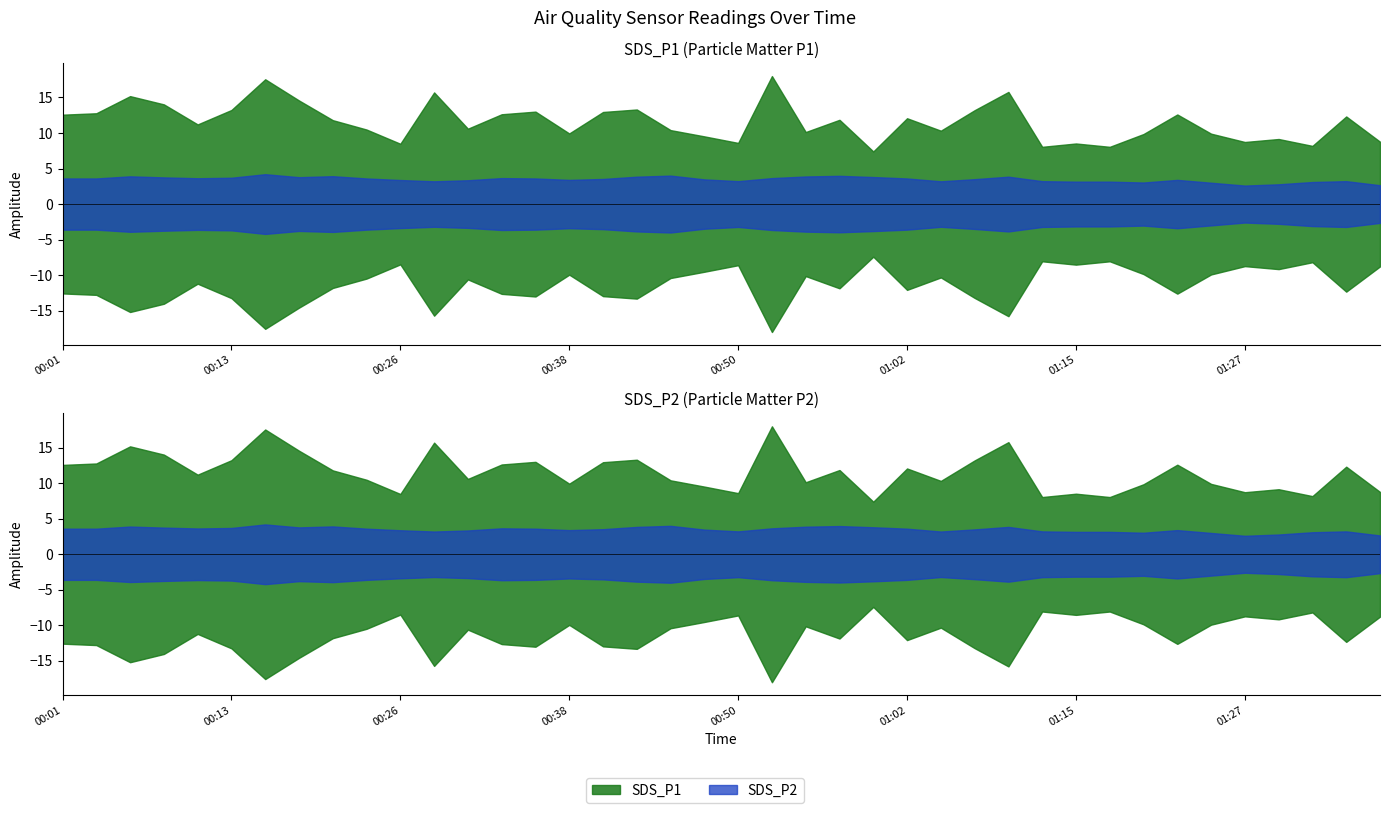

True or false: SDS_P2 and SDS_P1 intersect in this chart.

False